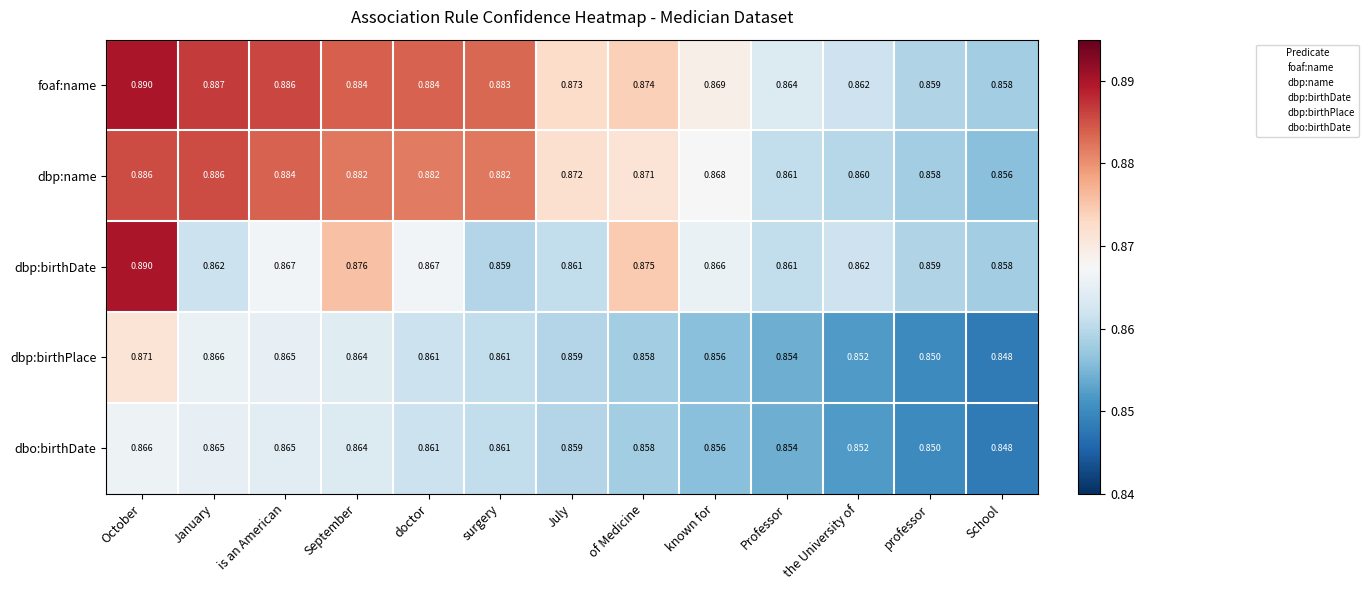

True or false: dbp:birthPlace has a value of 1.9 at January.

False